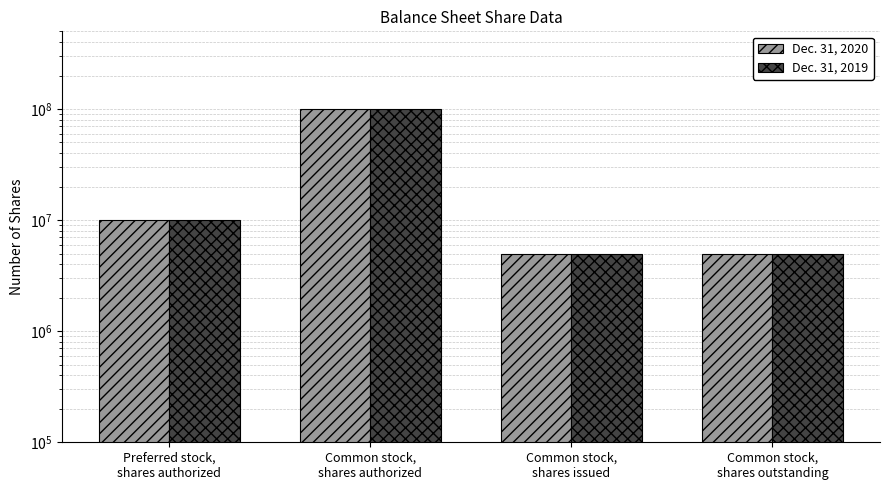

Reading right to left, transcribe all the data shown in this chart.

Dec. 31, 2020: Common stock,
shares outstanding=5000000	Common stock,
shares issued=5000000	Common stock,
shares authorized=100000000	Preferred stock,
shares authorized=10000000
Dec. 31, 2019: Common stock,
shares outstanding=5000000	Common stock,
shares issued=5000000	Common stock,
shares authorized=100000000	Preferred stock,
shares authorized=10000000